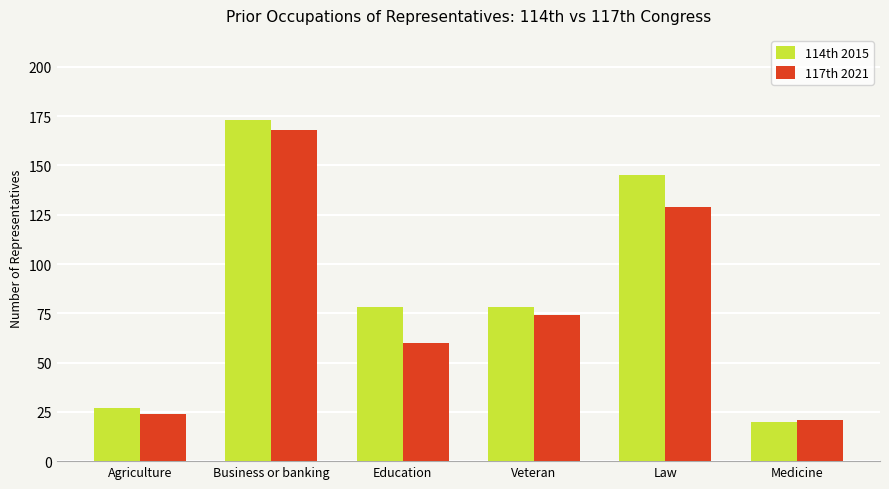

Reading left to right, what are all the values shown in this chart?

114th 2015: Agriculture=27	Business or banking=173	Education=78	Veteran=78	Law=145	Medicine=20
117th 2021: Agriculture=24	Business or banking=168	Education=60	Veteran=74	Law=129	Medicine=21